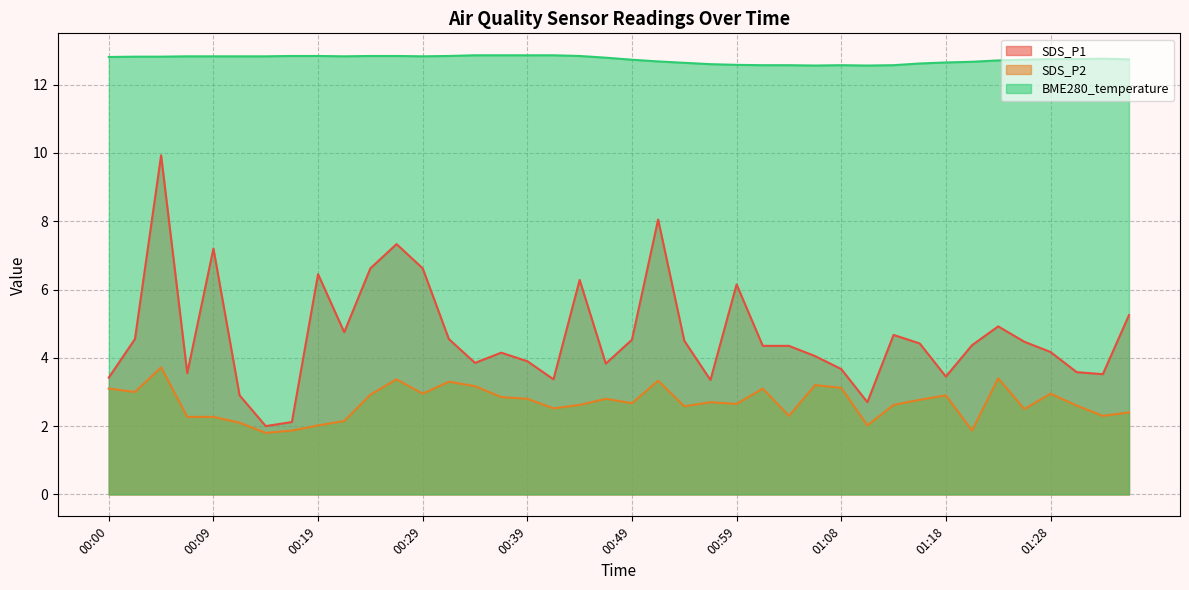

Which category has the lowest value across all series?

00:14